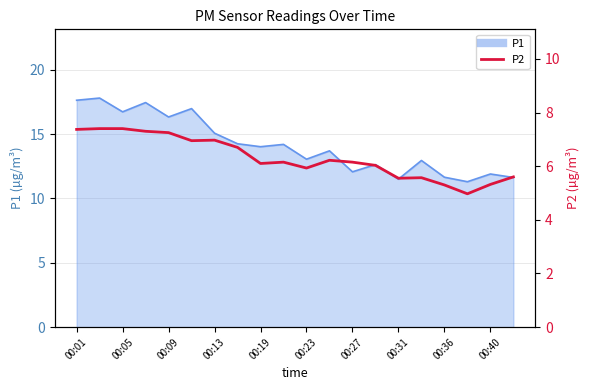

Count the number of values greater than 6.

13